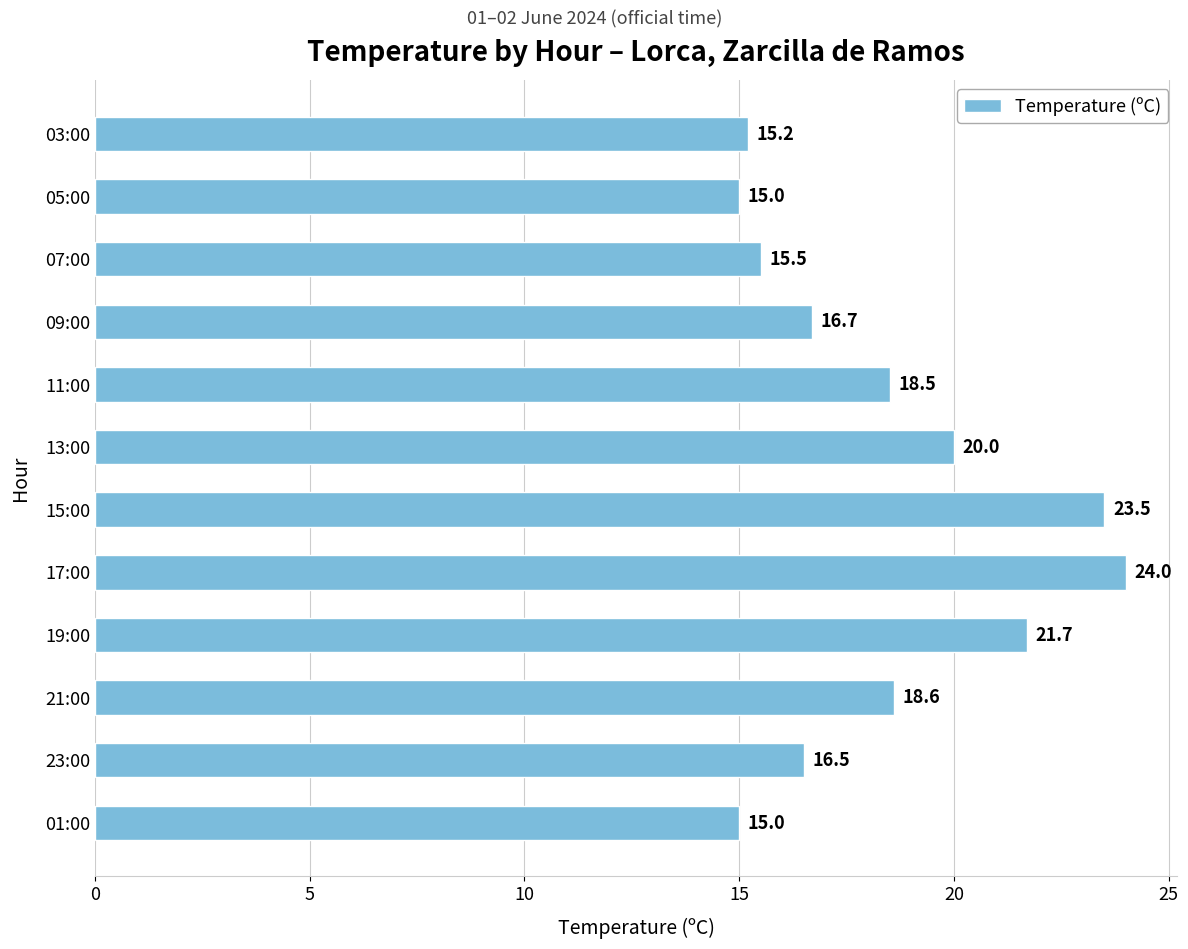

The value at 19:00 is 37.5. True or false?

False